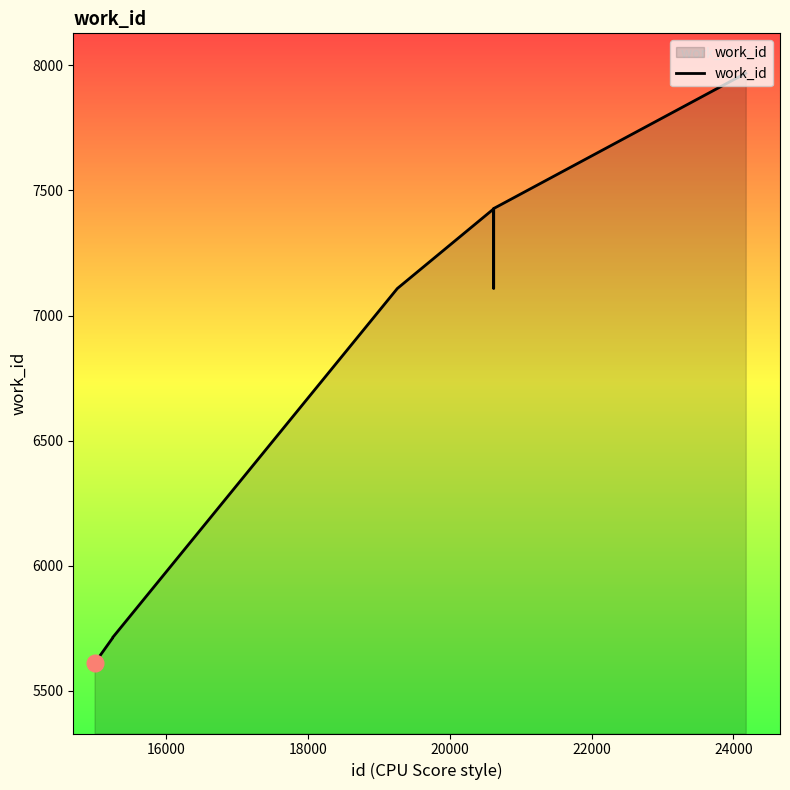

What is the difference between the maximum and minimum values?

2360